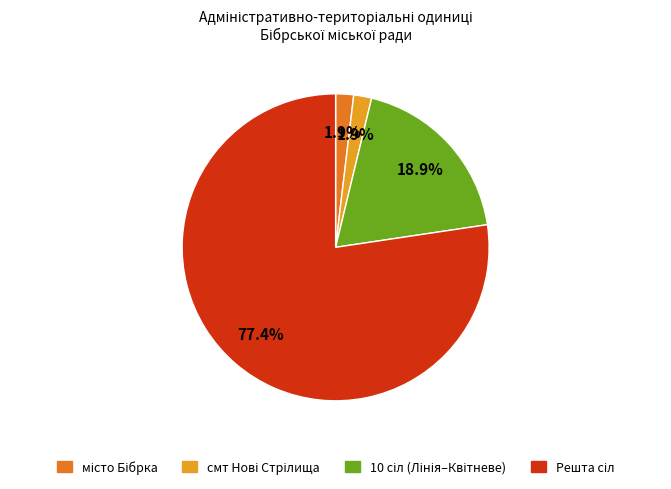

Is there a majority slice in this chart?

Yes